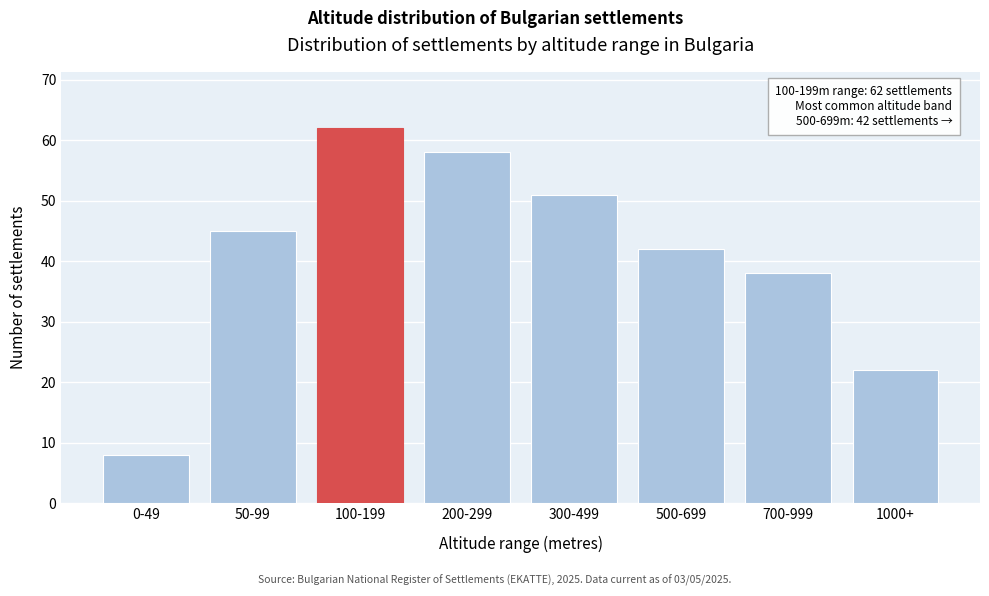

Reading left to right, transcribe all the data shown in this chart.

0-49=8	50-99=45	100-199=62	200-299=58	300-499=51	500-699=42	700-999=38	1000+=22